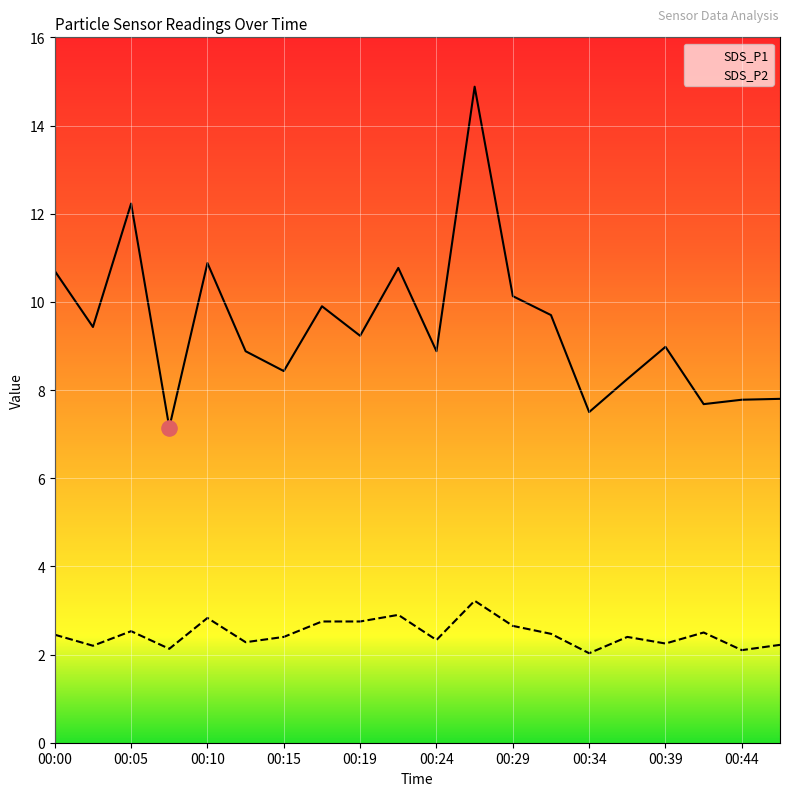

Which series has the largest Y range (max minus min)?

SDS_P1